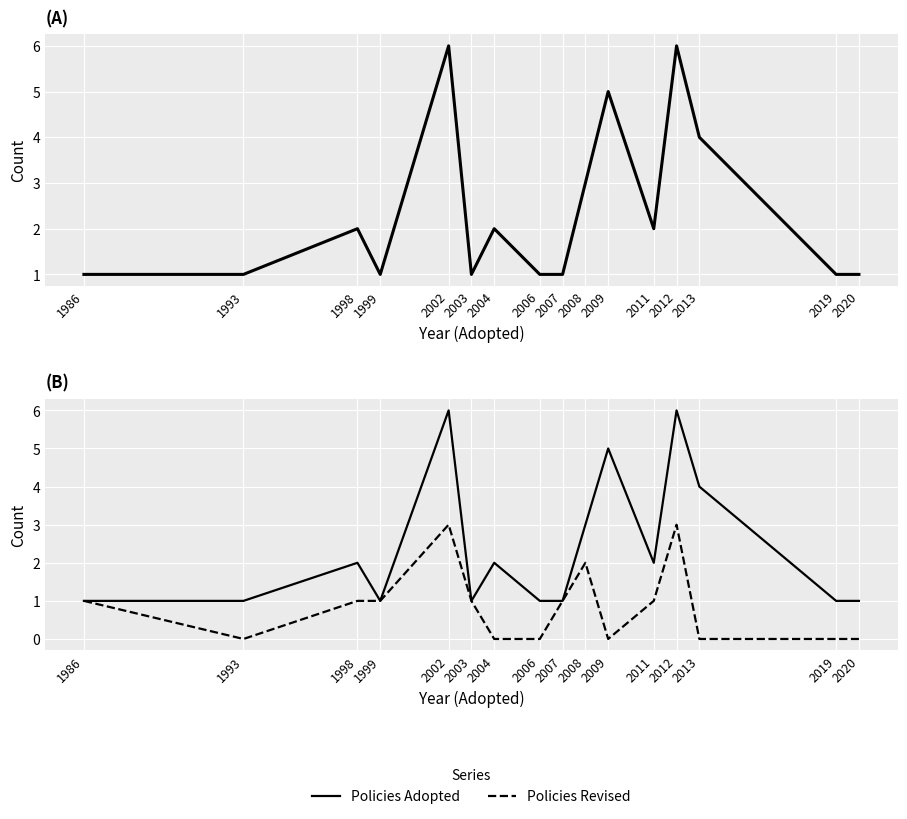

Reading right to left, extract all data points from this chart.

Policies Adopted: 2020=1	2019=1	2013=4	2012=6	2011=2	2009=5	2008=3	2007=1	2006=1	2004=2	2003=1	2002=6	1999=1	1998=2	1993=1	1986=1
Policies Revised: 2020=0	2019=0	2013=0	2012=3	2011=1	2009=0	2008=2	2007=1	2006=0	2004=0	2003=1	2002=3	1999=1	1998=1	1993=0	1986=1